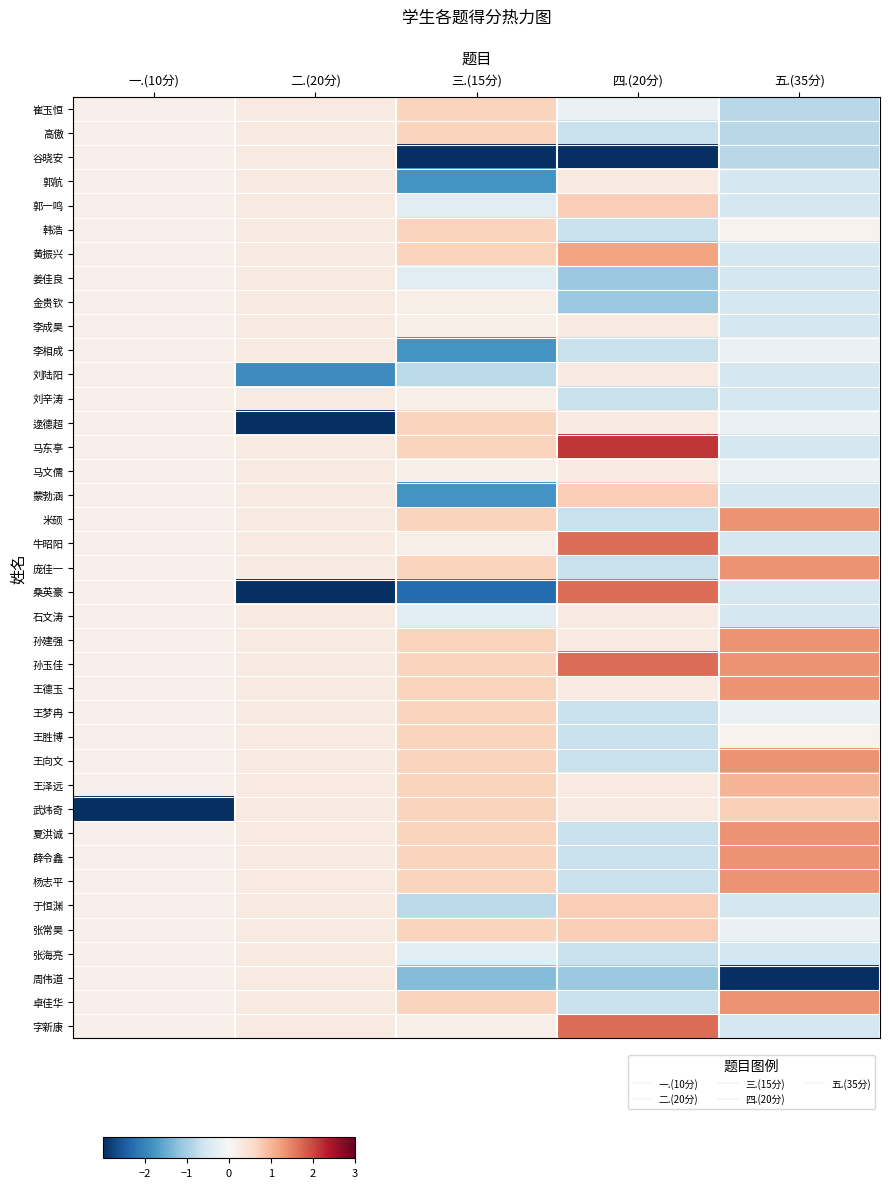

Count the number of data series in this chart.

39